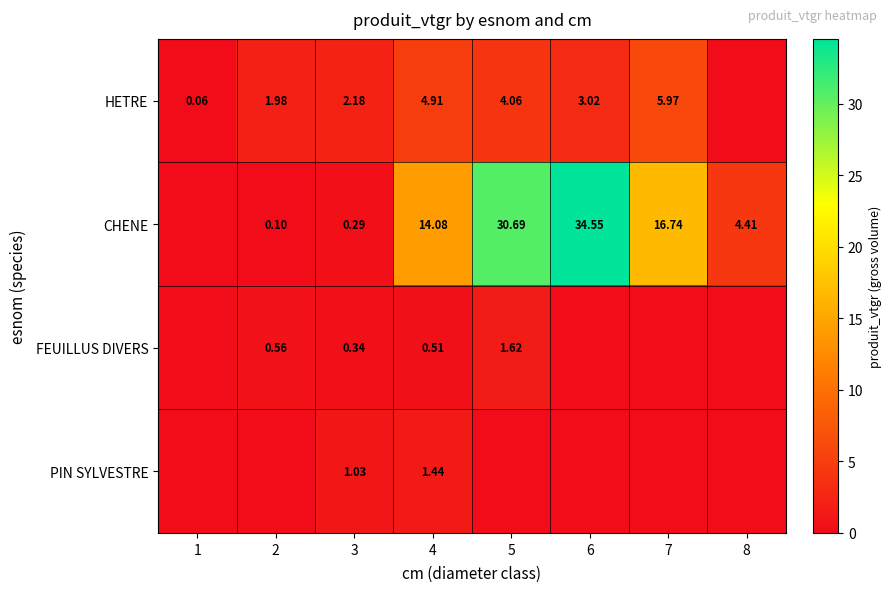

What is the maximum value for HETRE?

6.0